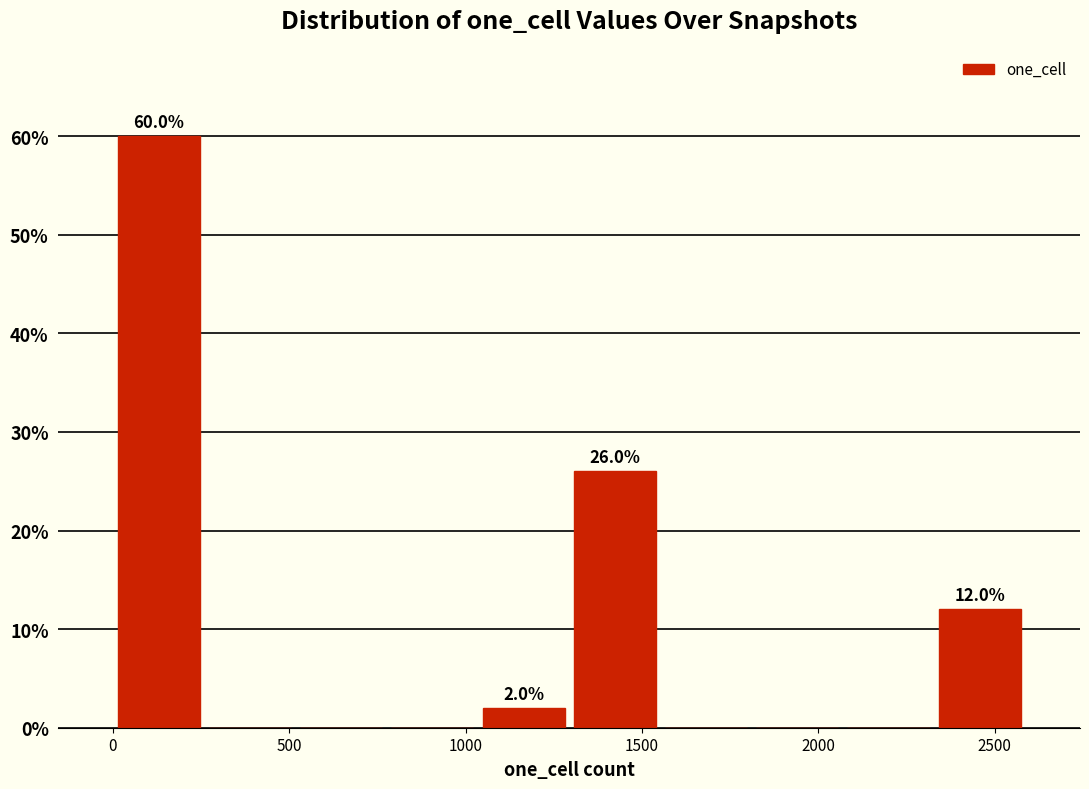

Which range on the x-axis has the tallest bar?

0 to 250